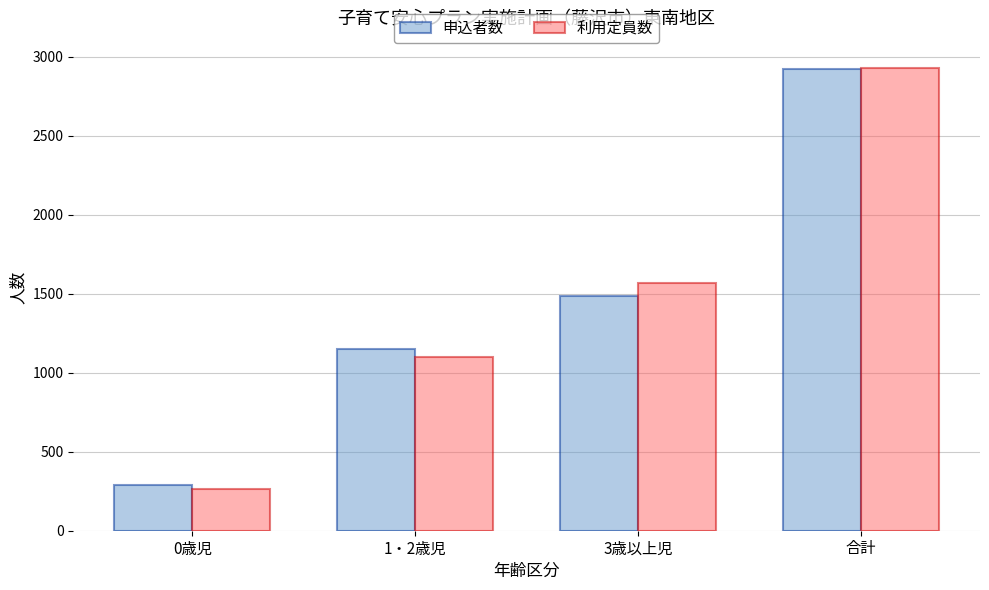

At which category is the sum across all series the highest?

合計